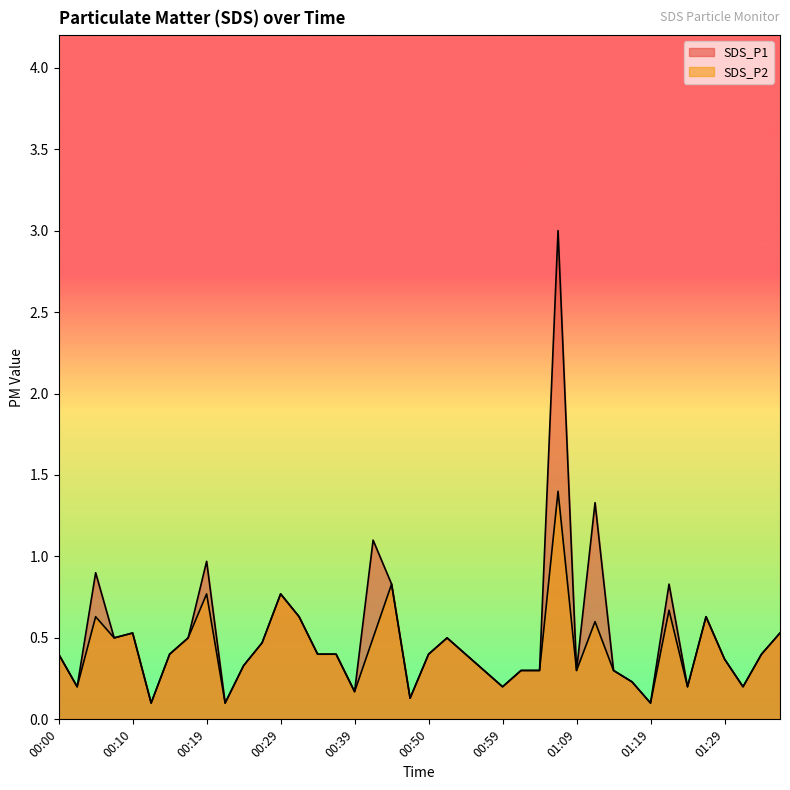

True or false: SDS_P2 and SDS_P1 intersect in this chart.

False